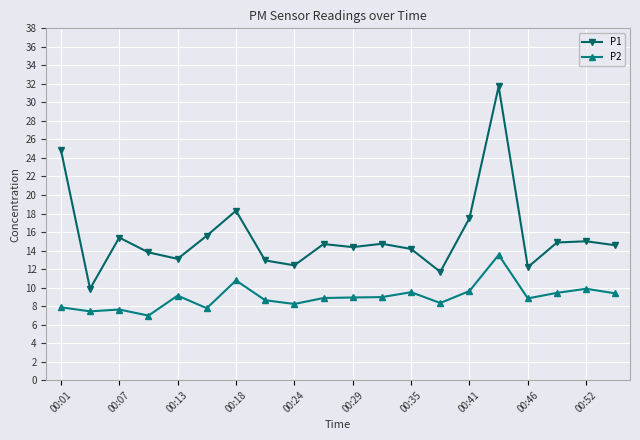

True or false: P2 and P1 intersect in this chart.

False